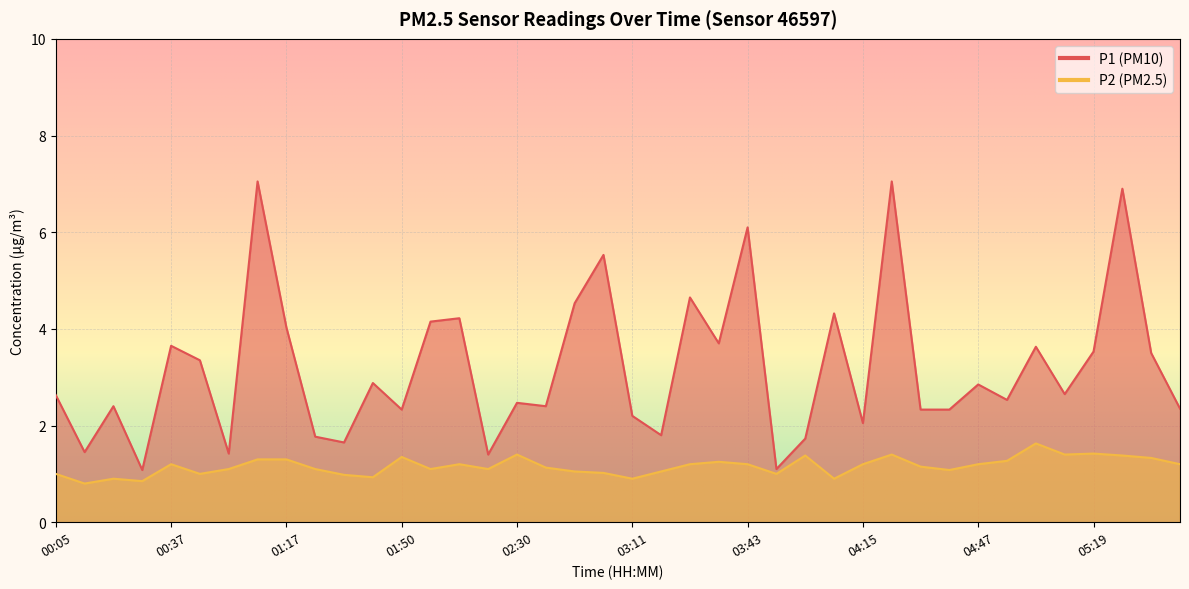

How many data points in P2 are less than 1?

7